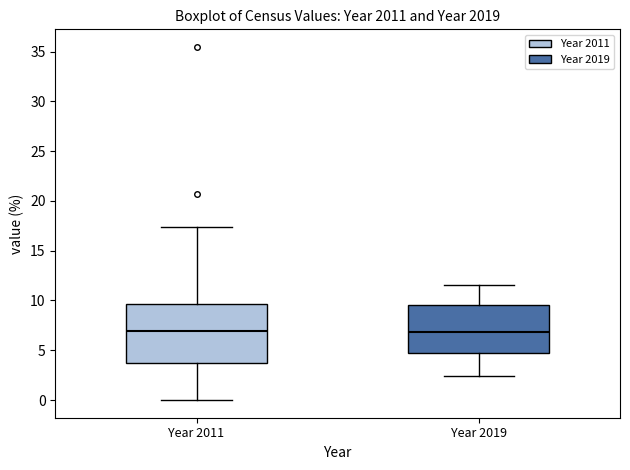

Reading left to right, read every box against the y-axis: the position of its median line, the range the box covers, and the ends of its whiskers. The values are not printed on the chart, so give them approximately, as read against the axis.

Year 2011: median 7.0, box 3.5 to 9.5, whiskers 0.0 to 17.5
Year 2019: median 7.0, box 5.0 to 9.5, whiskers 2.5 to 11.5